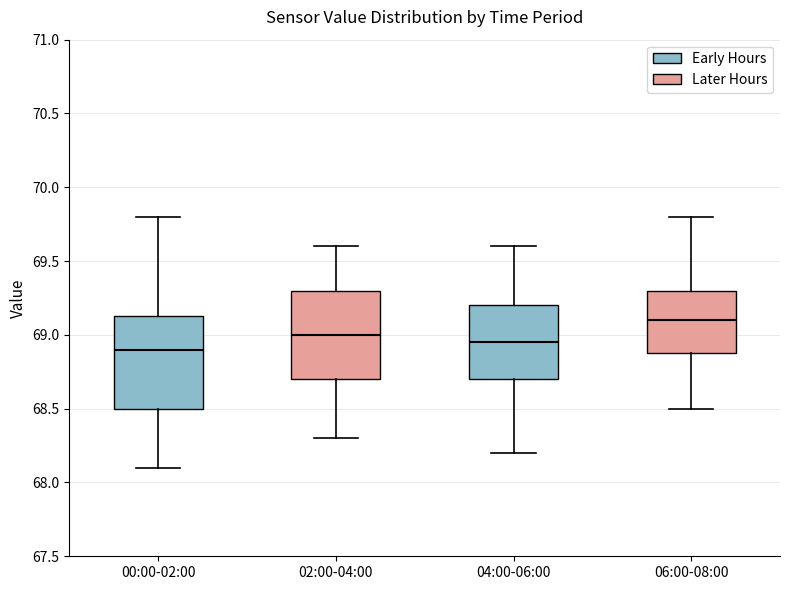

Where is the upper edge of the box for 04:00-06:00 on the y-axis? The values are not printed on the chart, so give them approximately, as read against the axis.

69.20